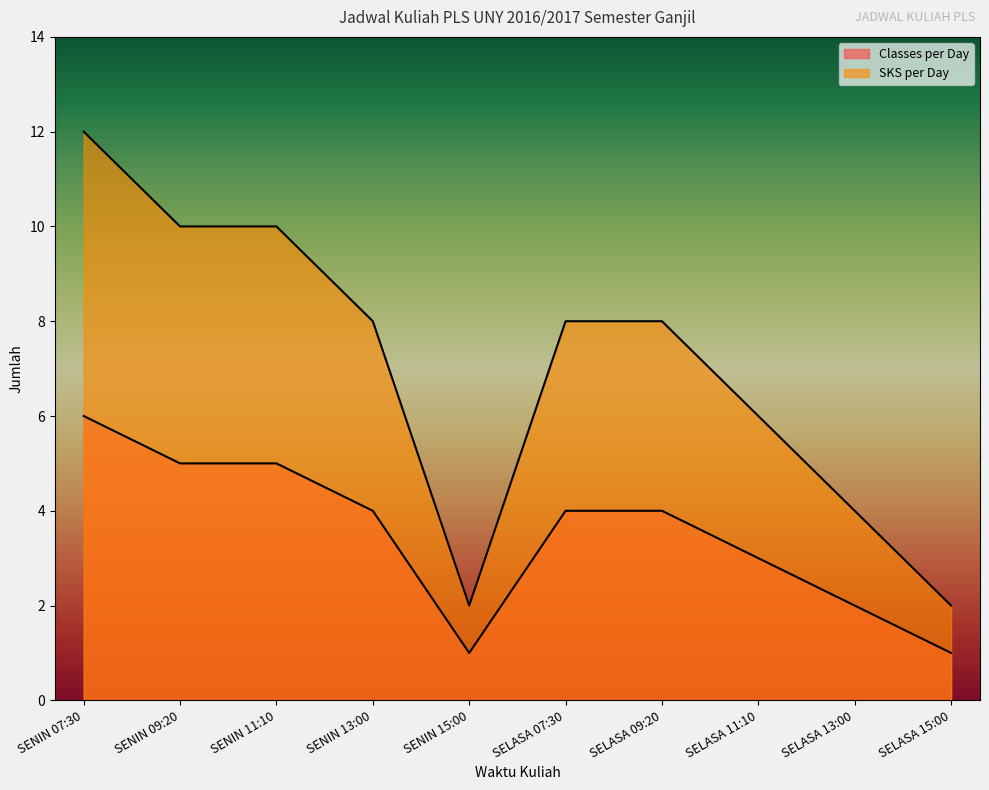

What is the smallest value displayed?

1